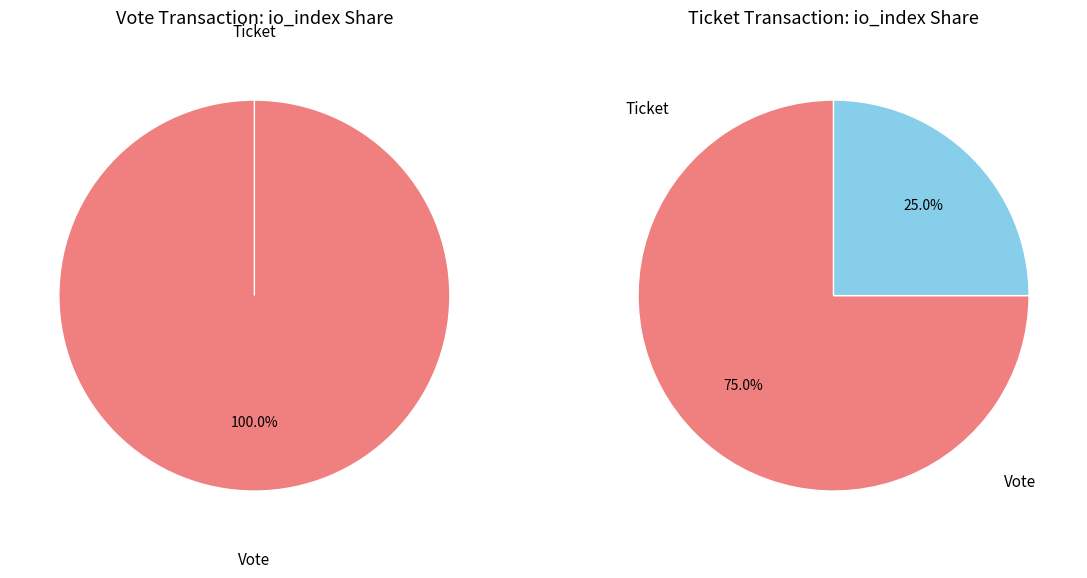

To the nearest percent, what is the difference between the largest and smallest slice percentages?

100%